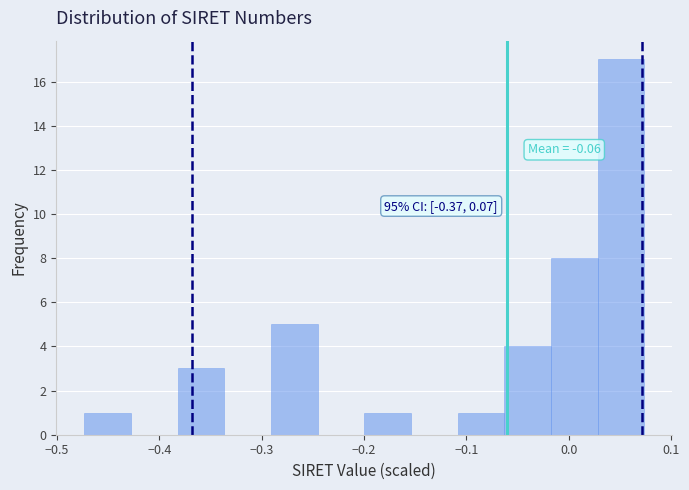

Which range on the x-axis has the tallest bar?

0.03 to 0.07